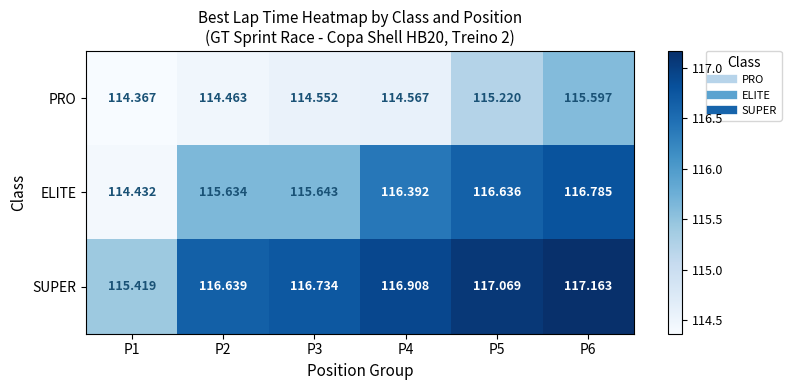

Between P2 and P3, which series saw the biggest shift?

SUPER